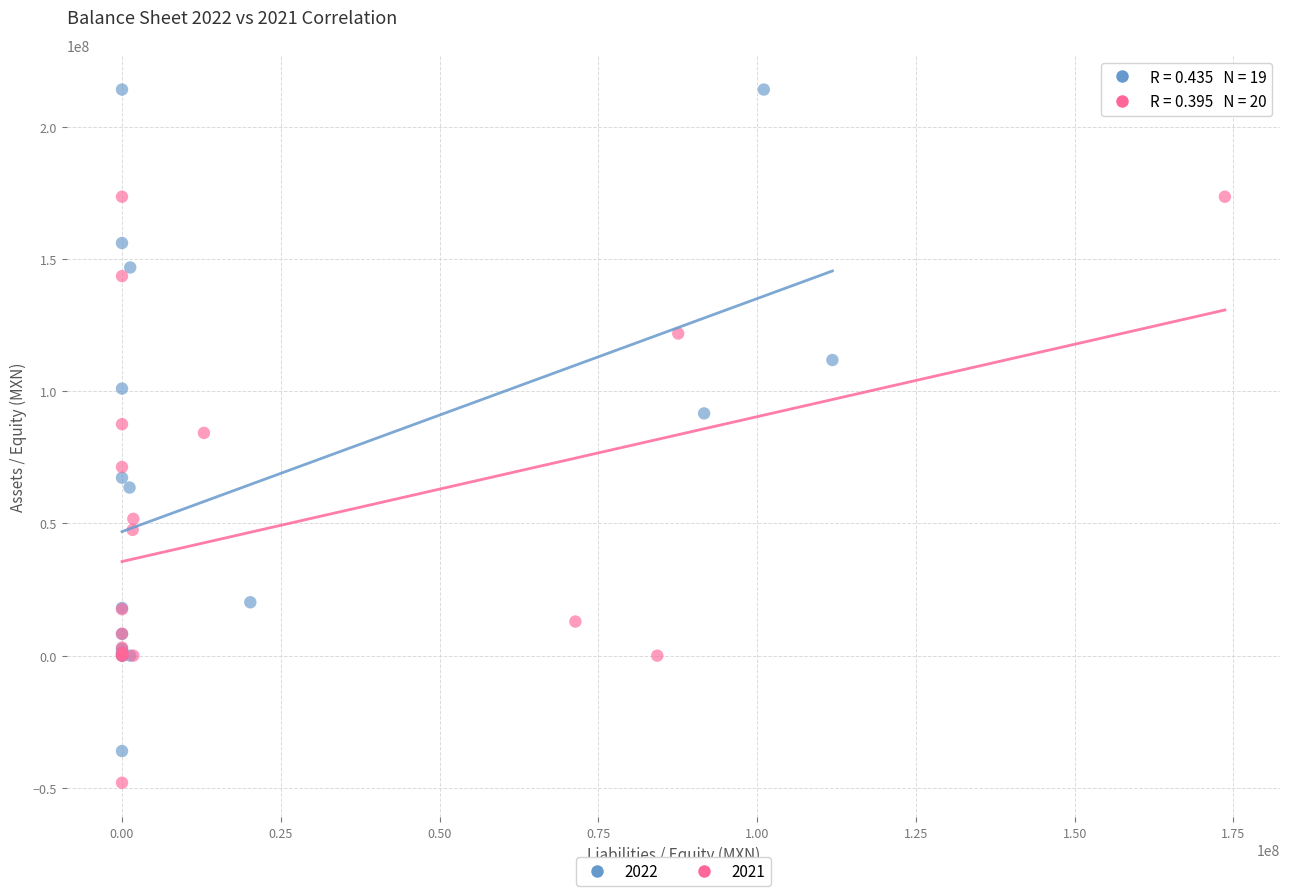

Which series reaches the maximum Y coordinate?

2022